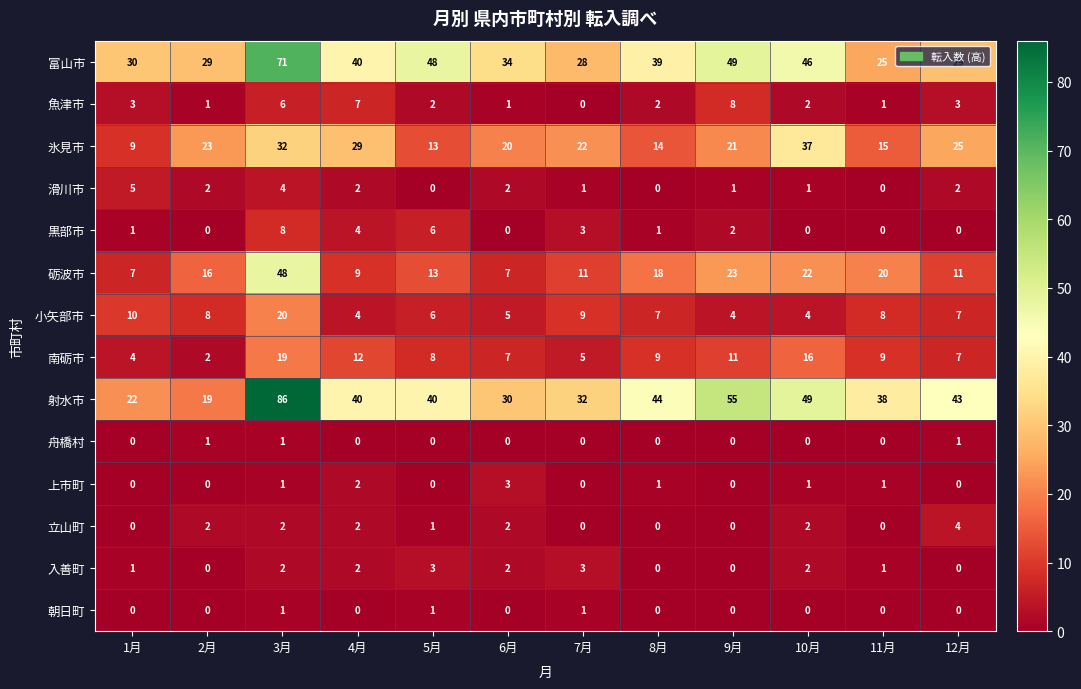

What is the spread (max minus min) of values at 11月?

38